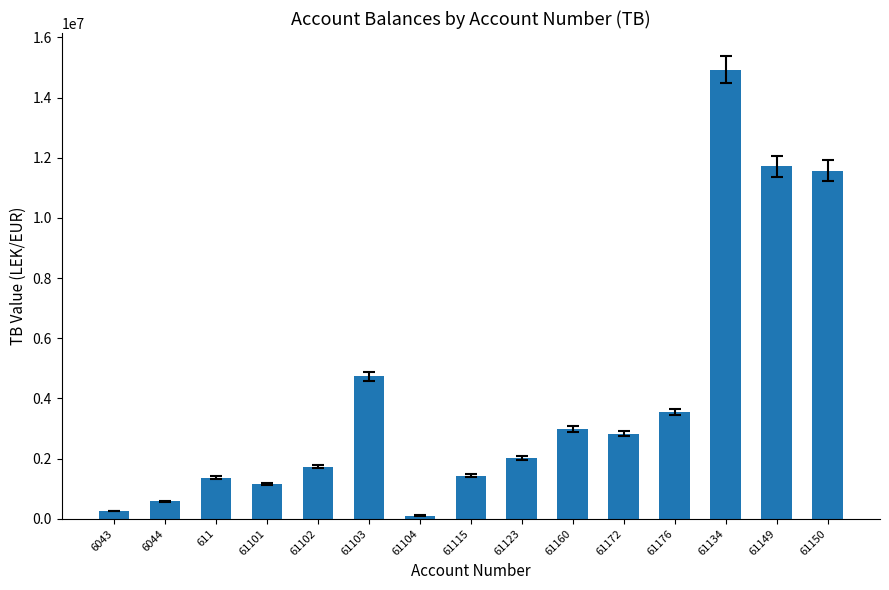

Does the chart contain stacked bars?

No